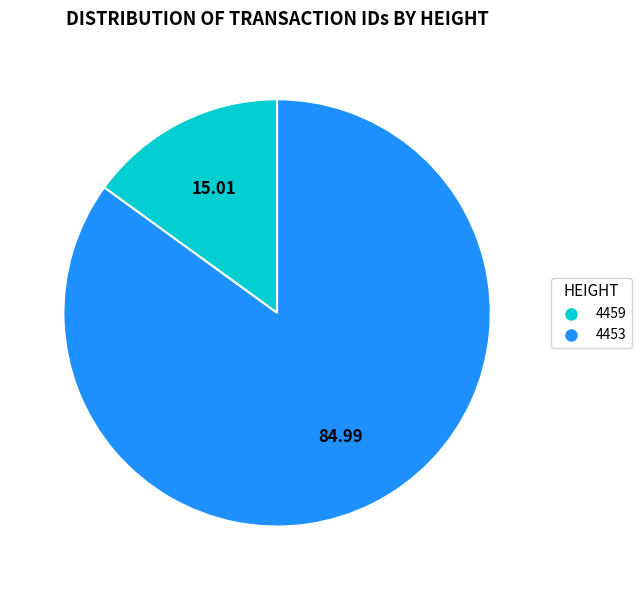

Between 4459 and 4453, which is larger?

4453